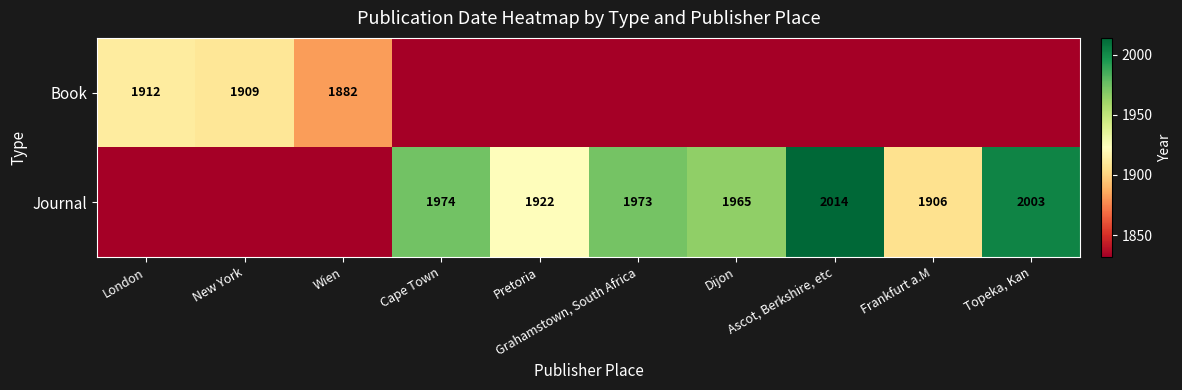

At which label does Journal first exceed 1965?

Cape Town